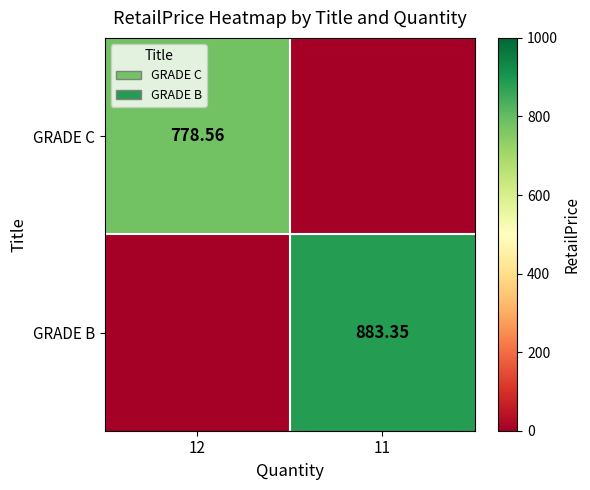

What is the highest value of the GRADE B series?

883.4